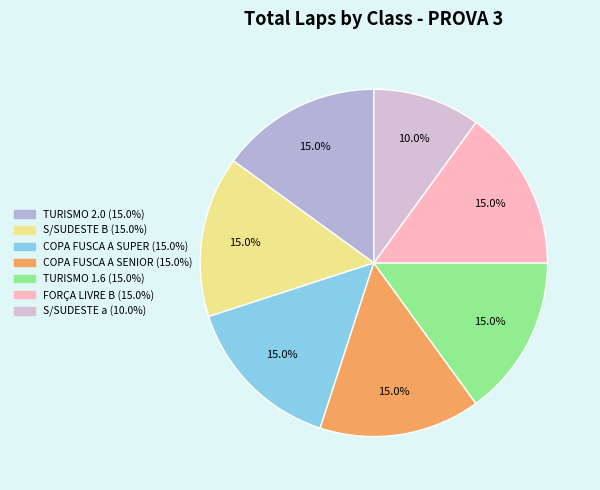

Which slice is the largest?

TURISMO 2.0